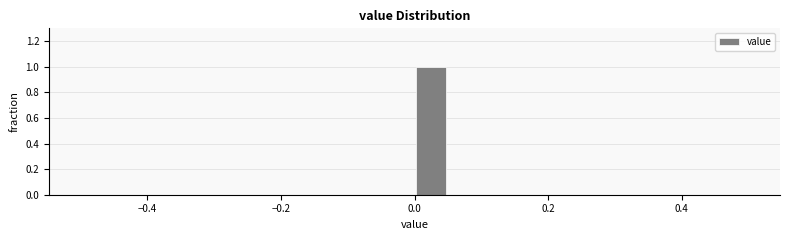

Around what value on the x-axis is the tallest bar? Give the approximate position of its centre, as read against the axis.

0.02